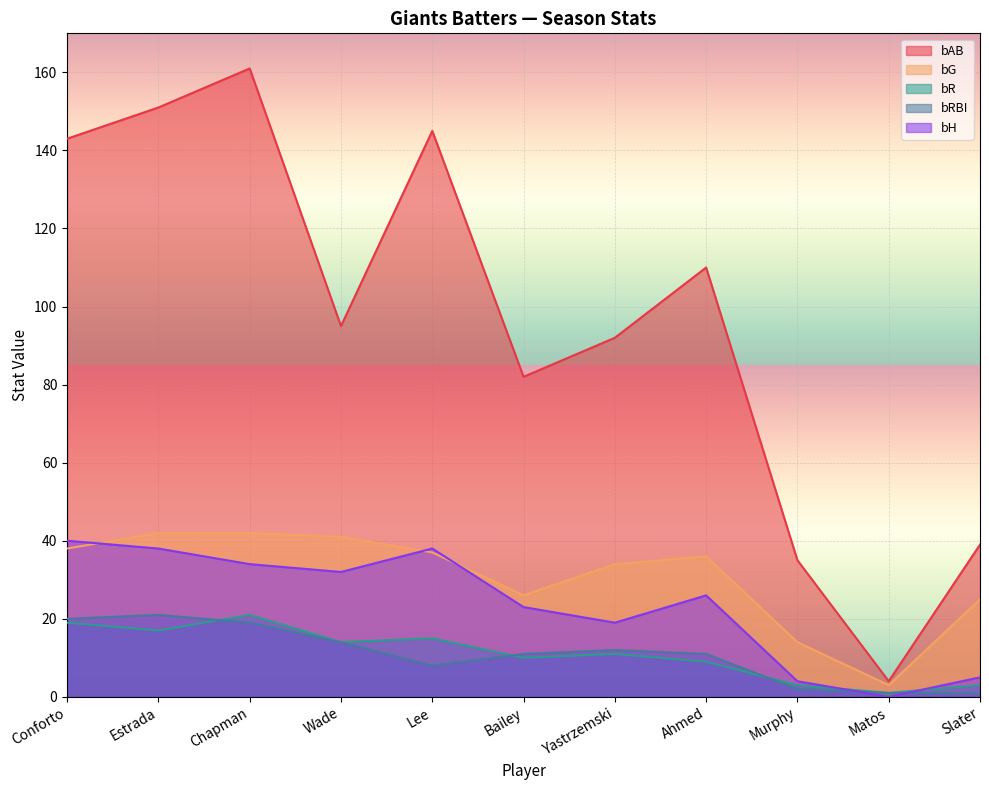

What are all the series names shown in the legend?

bAB, bG, bR, bRBI, bH